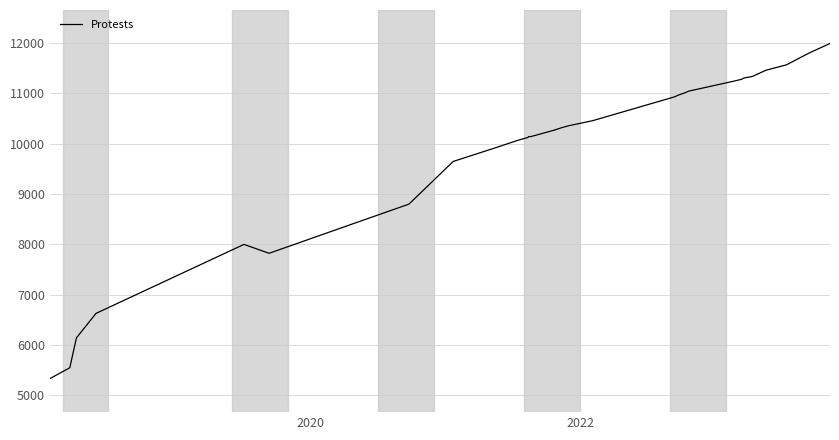

How many data points are less than 10460?

19